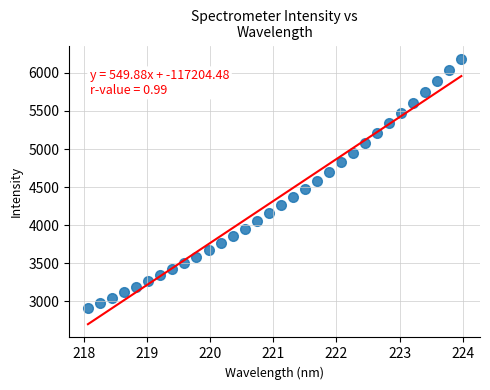

What is the range of X values (max minus min)?

5.9